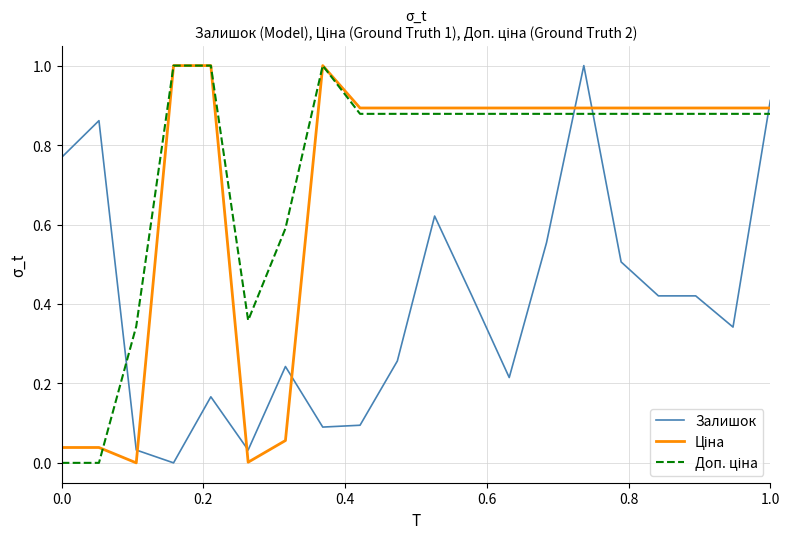

What is the greatest value displayed?

1.0